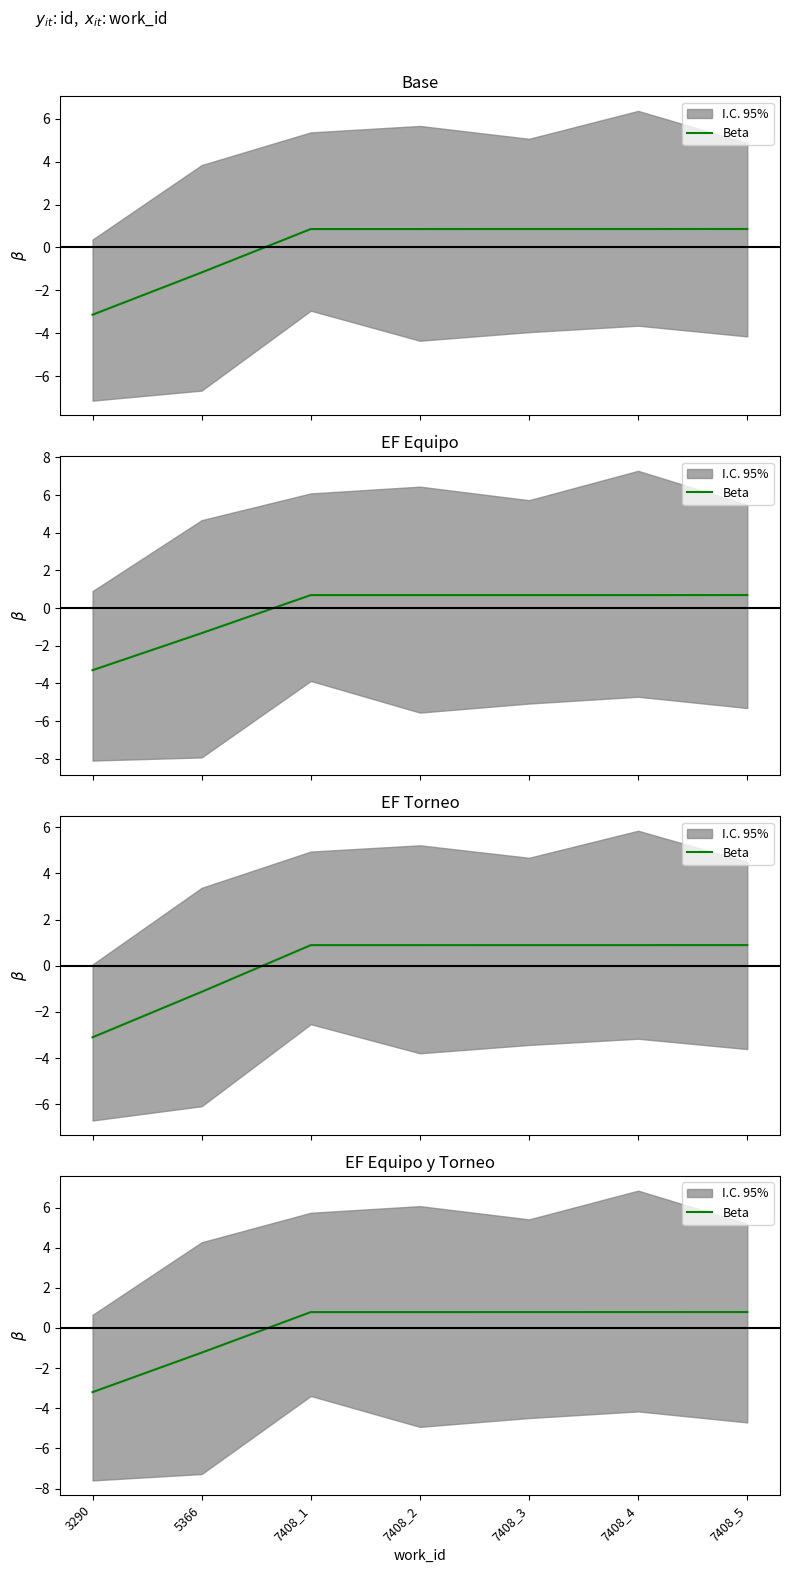

The value at 7408_5 is 0.8. True or false?

True